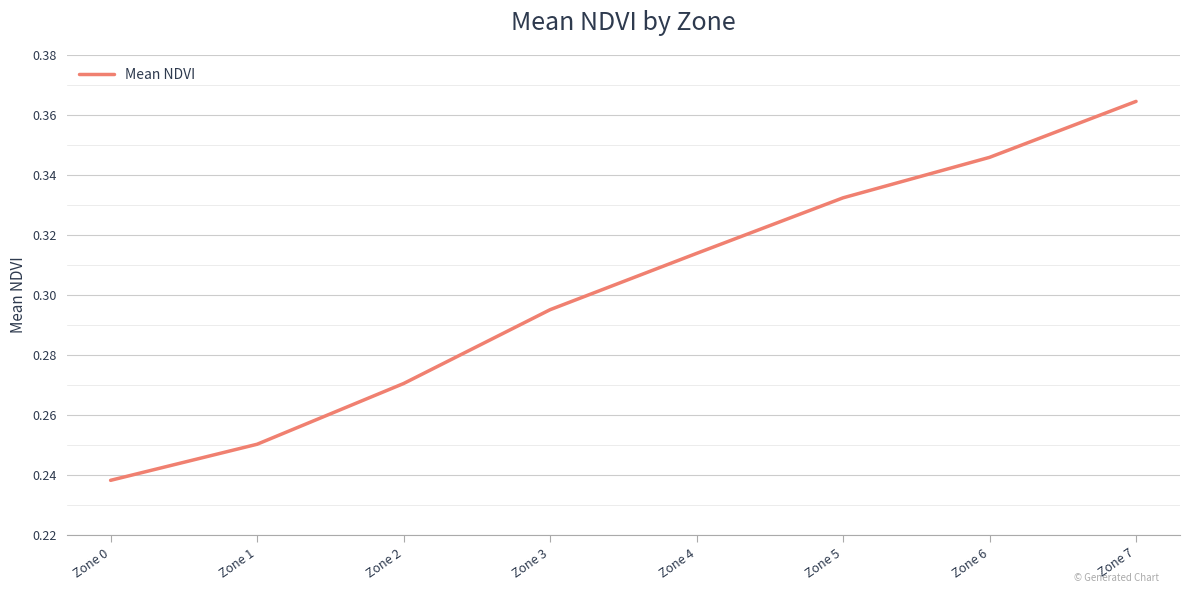

How many lines are shown in the chart?

1